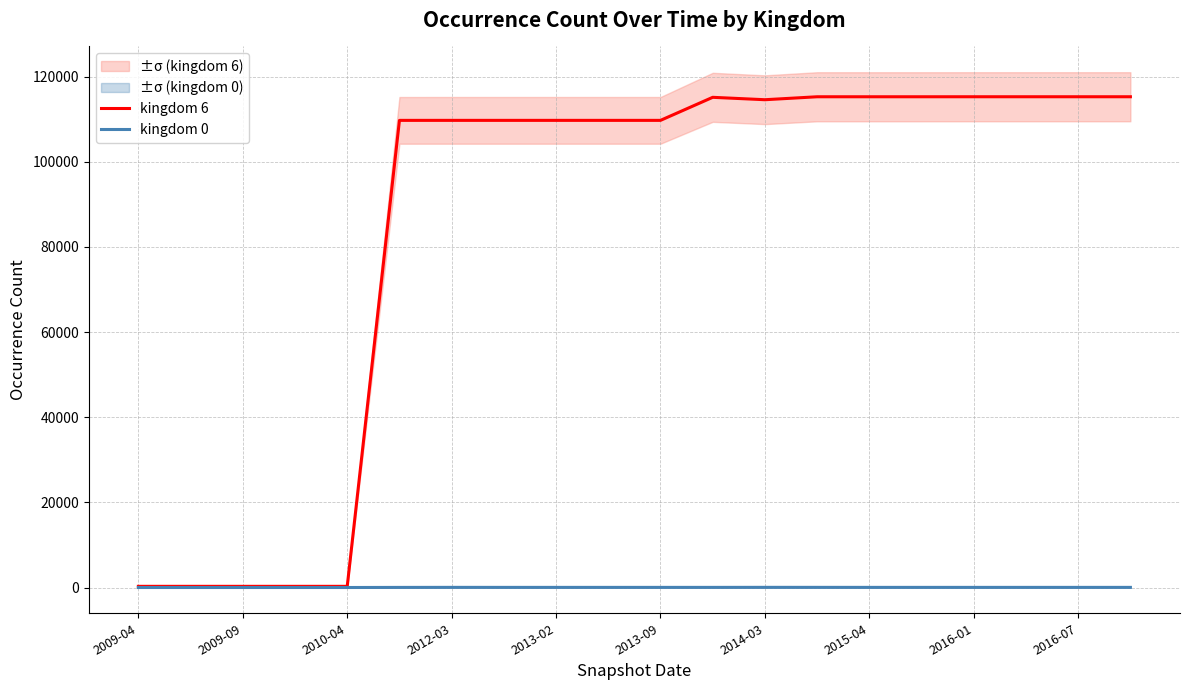

True or false: kingdom 0 and kingdom 6 intersect in this chart.

False